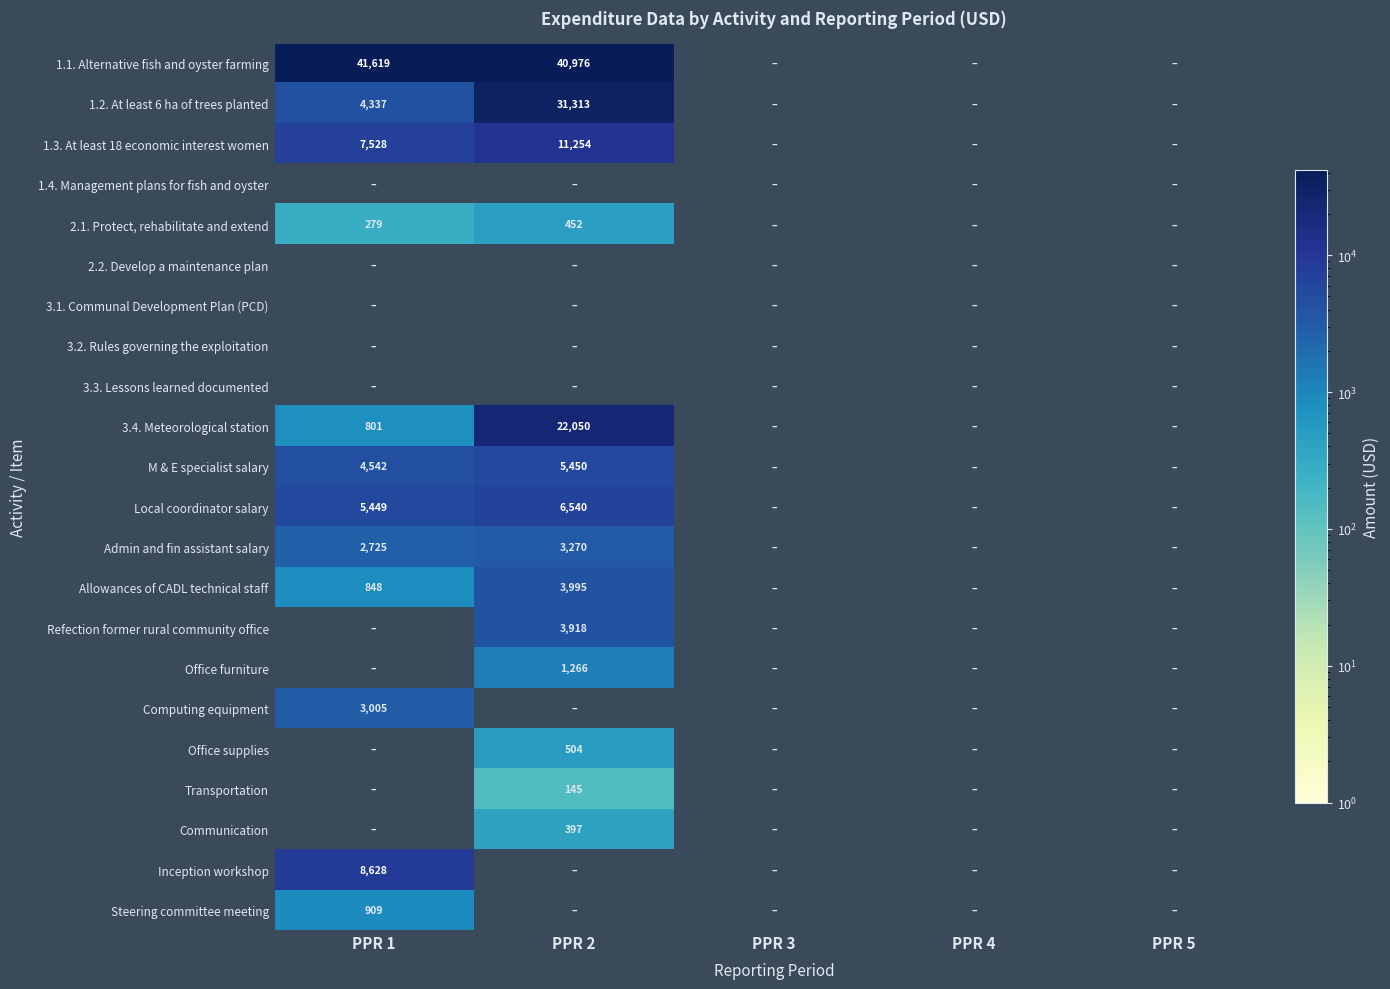

Which category has the lowest value across all series?

PPR 3